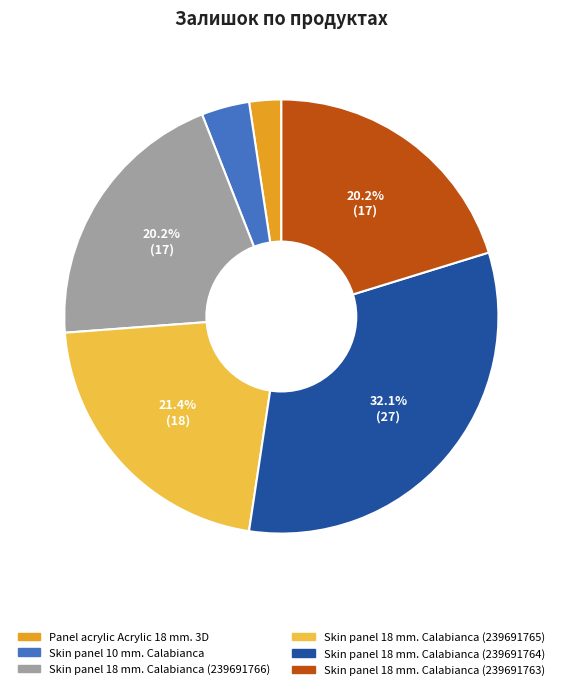

Is Panel acrylic Acrylic 18 mm. 3D the majority of the pie?

No